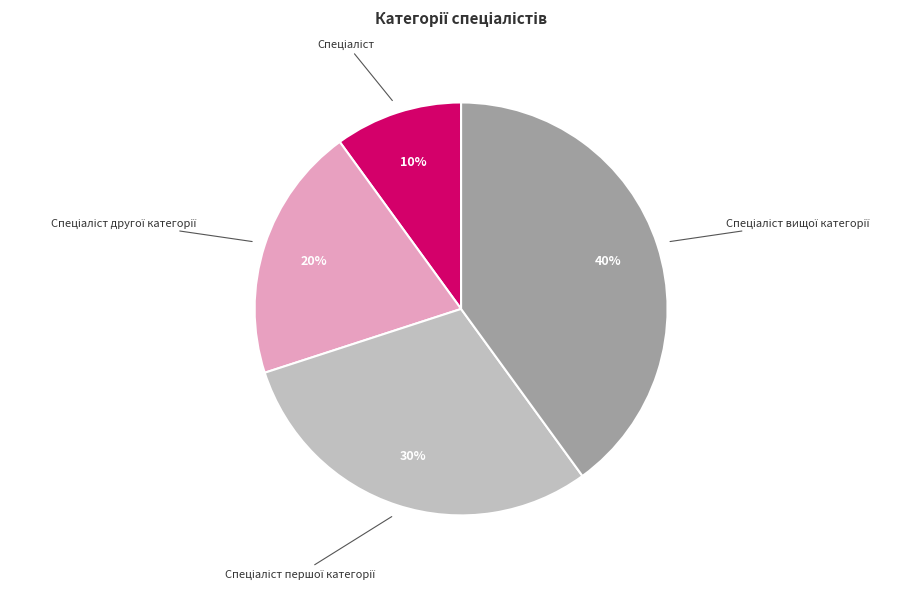

Is there a majority slice in this chart?

No